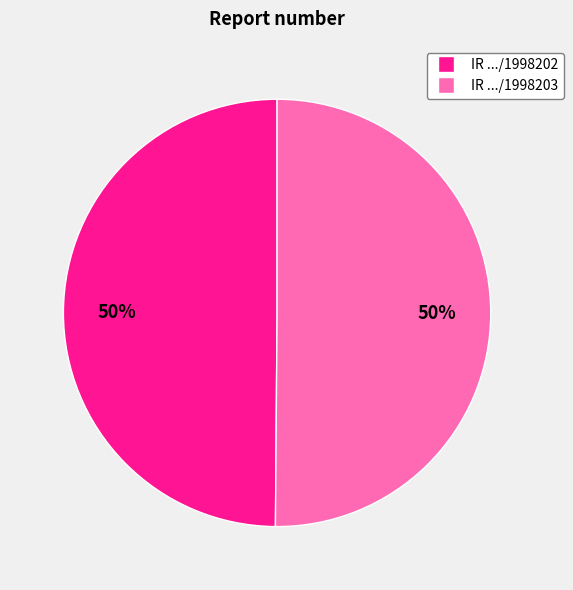

To the nearest percent, what is the average slice percentage?

50%